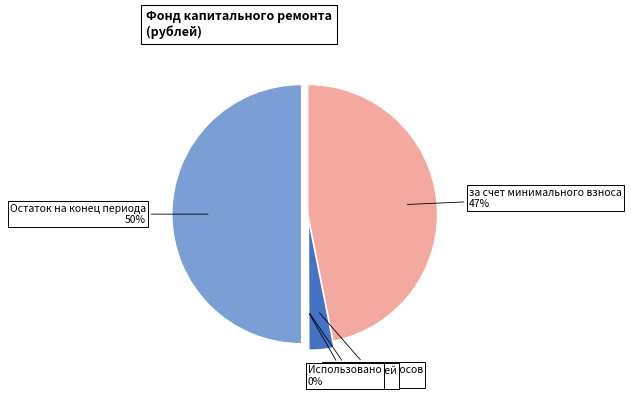

Which category has the biggest portion of the pie?

Остаток на конец периода